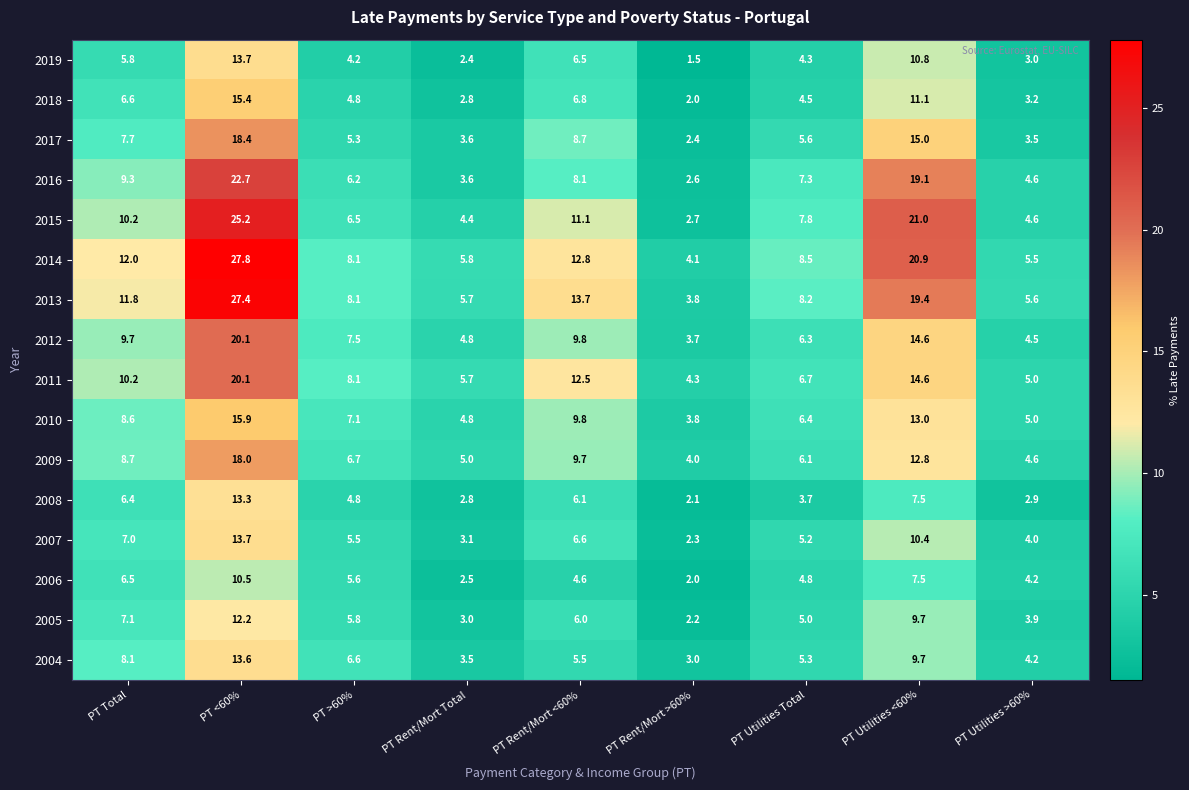

How many values in the 2005 series are below 5?

3